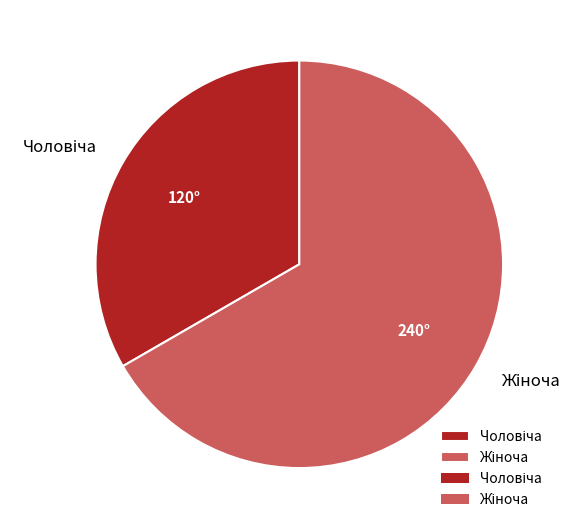

Is there a majority slice in this chart?

Yes